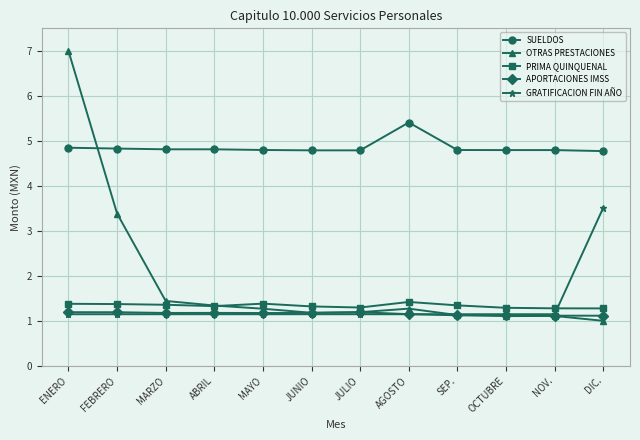

What is the difference between the second highest and minimum values in the SUELDOS series?

0.1